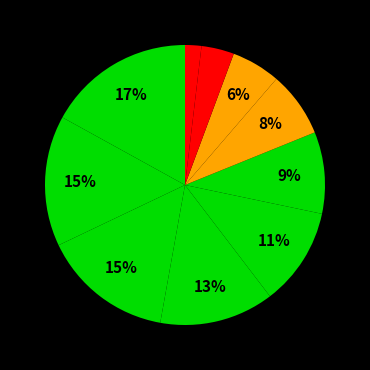

Count the number of slices in the pie.

10